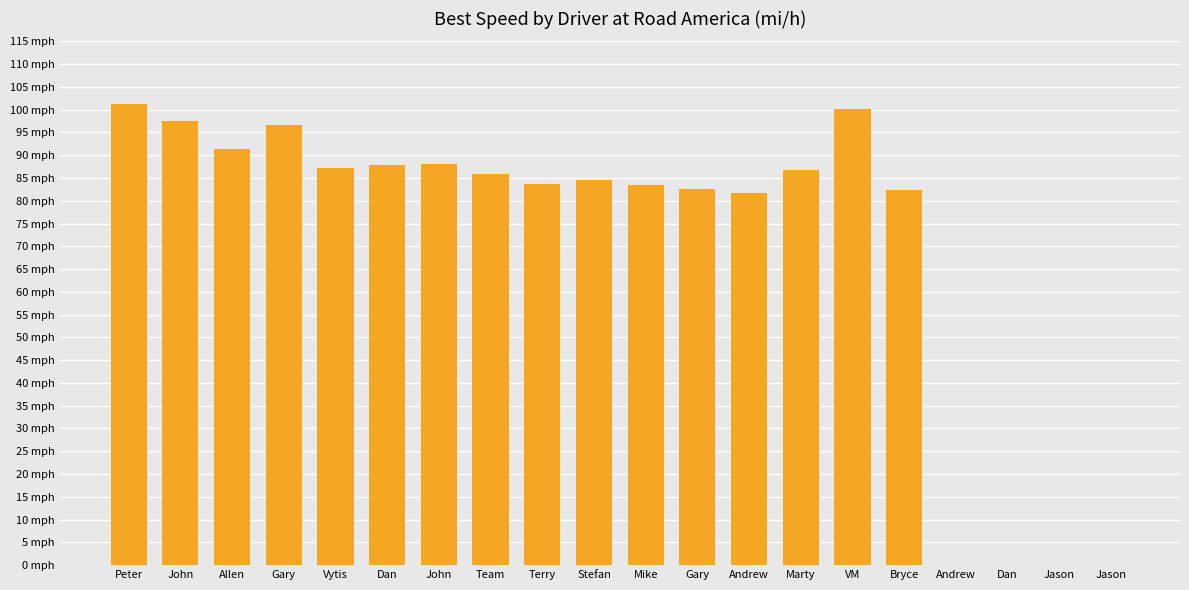

What is the difference between the maximum and second lowest values?

101.2